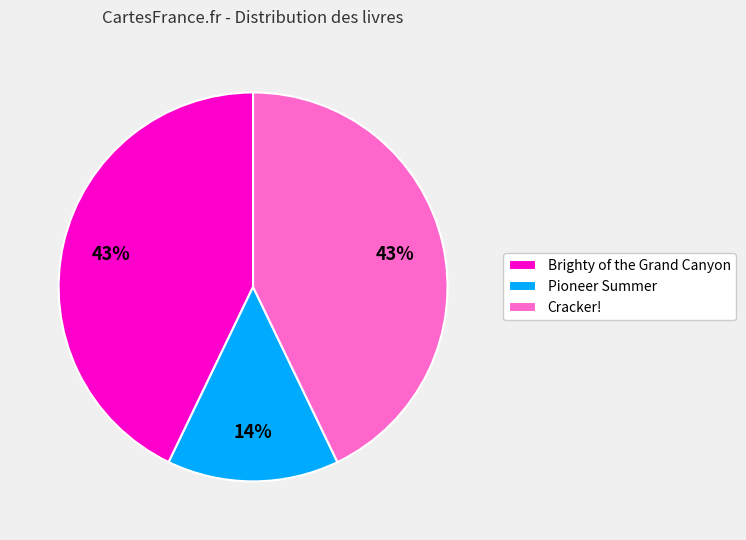

Between Brighty of the Grand Canyon and Pioneer Summer, which is larger?

Brighty of the Grand Canyon